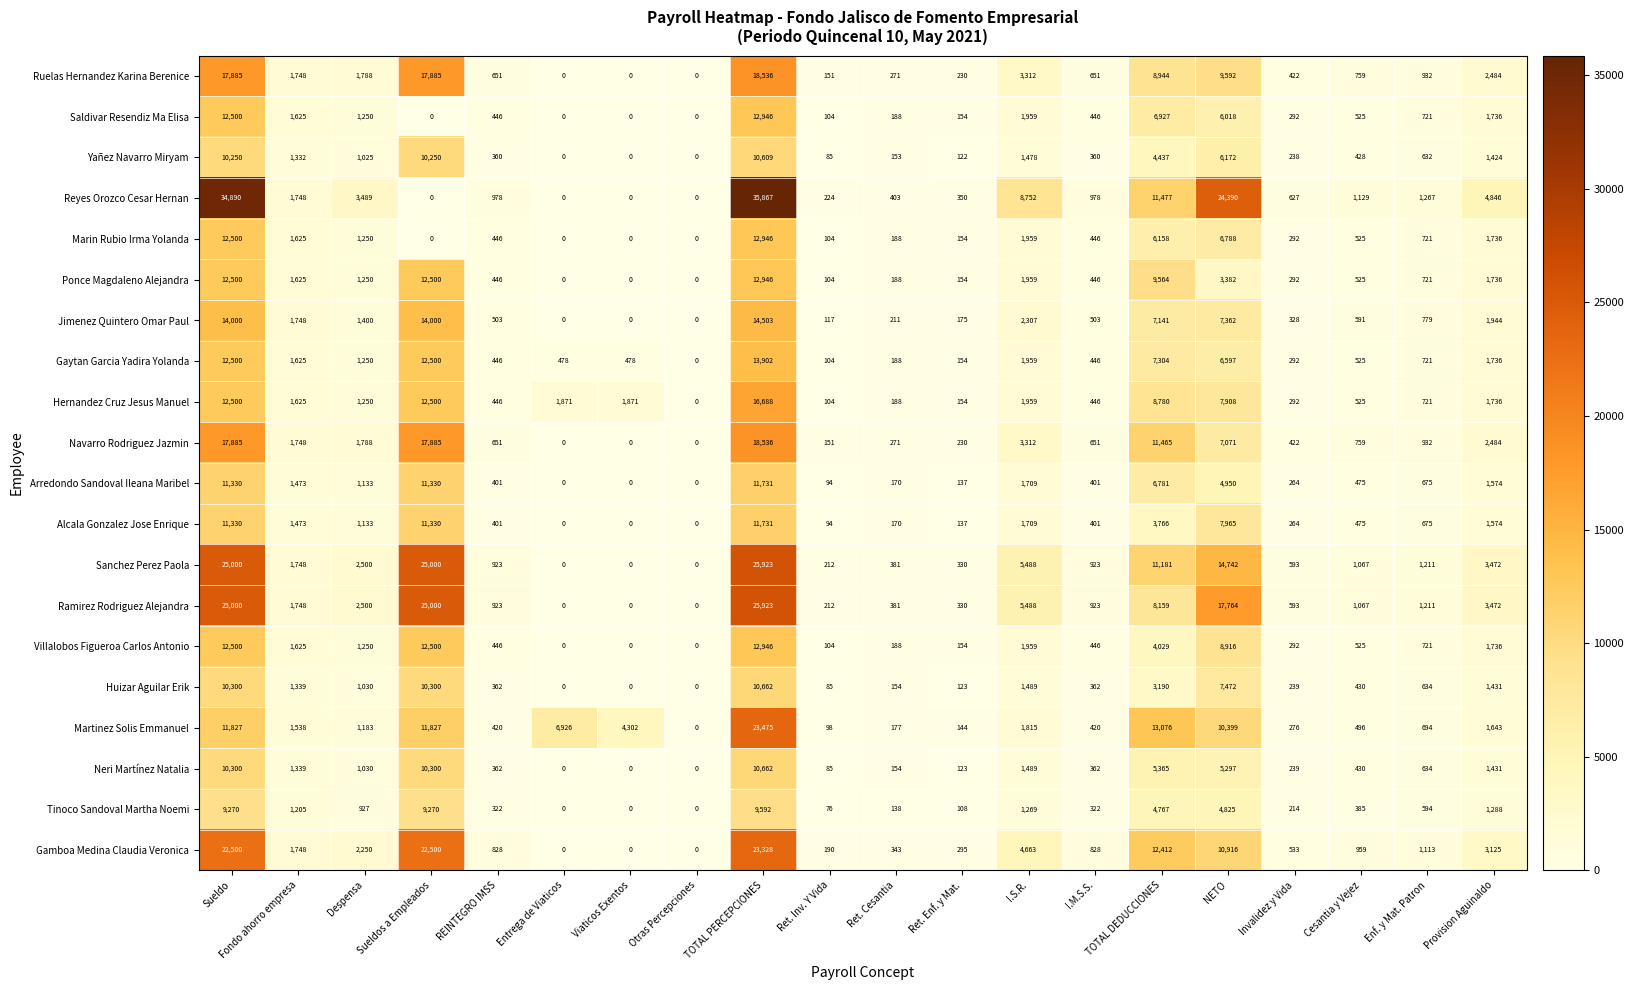

Is the value of Arredondo Sandoval Ileana Maribel at Entrega de Viaticos greater than the value of Ruelas Hernandez Karina Berenice at Sueldos a Empleados?

No